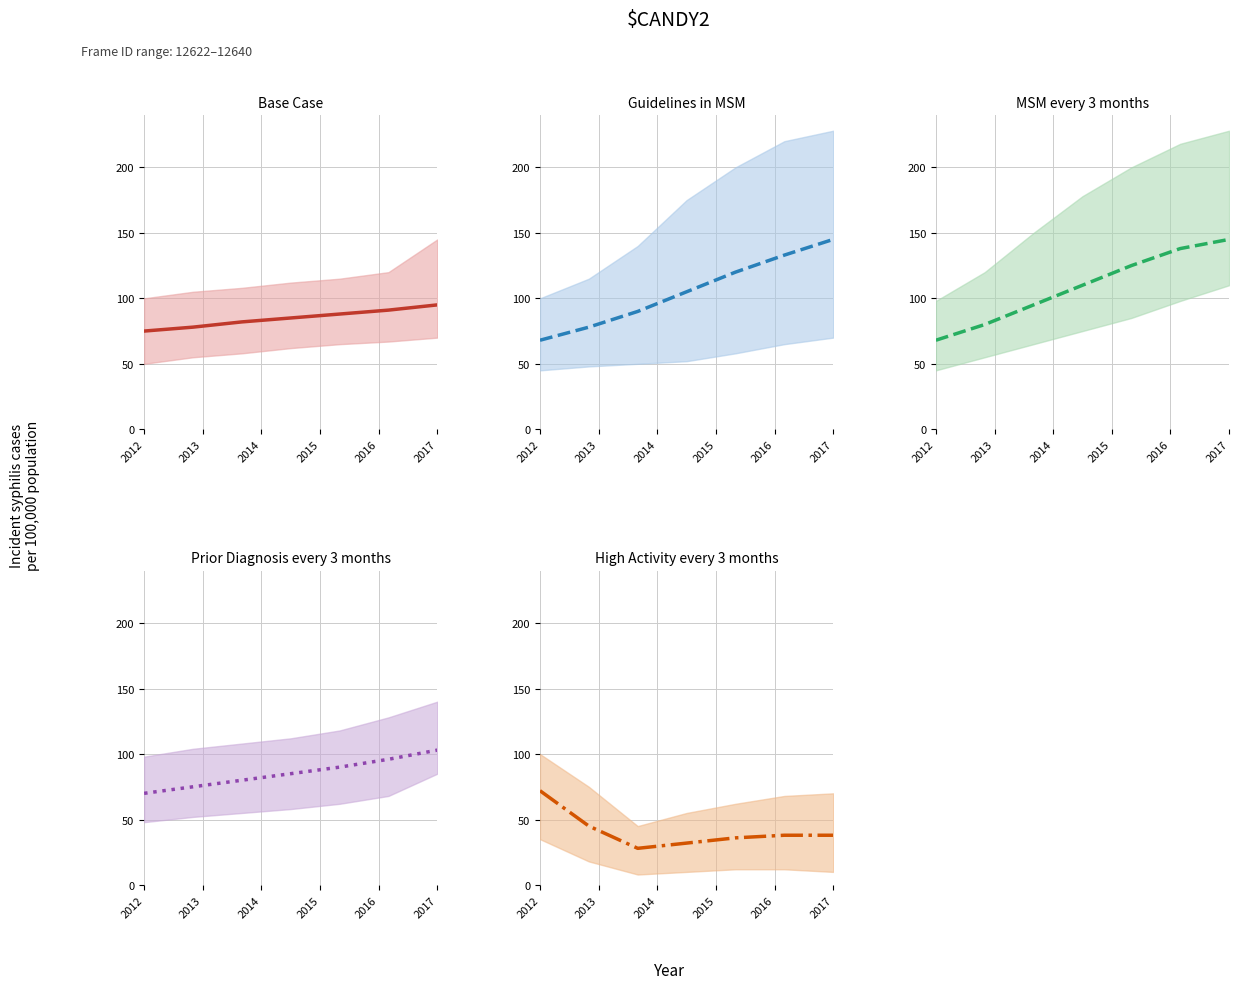

What is the sum of the MSM every 3 months mid values at 2014 and 2012?

163